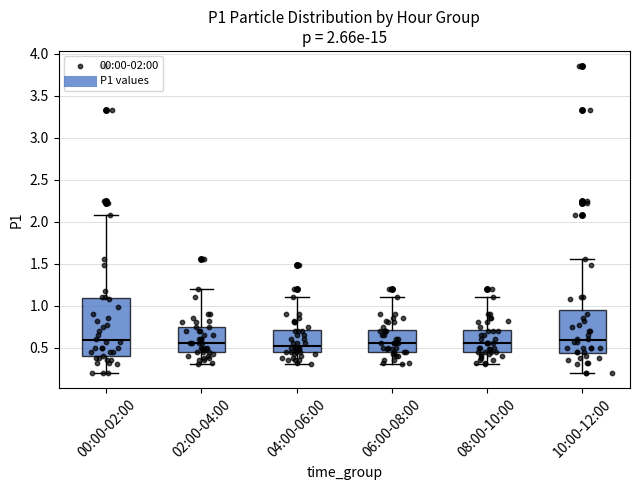

Which box is the tallest, from its lower edge to its upper edge?

00:00-02:00